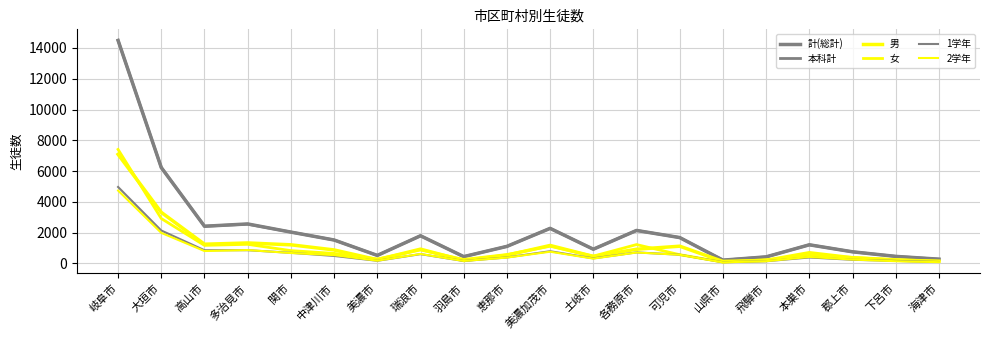

Does the chart display data point markers on the line(s)?

No